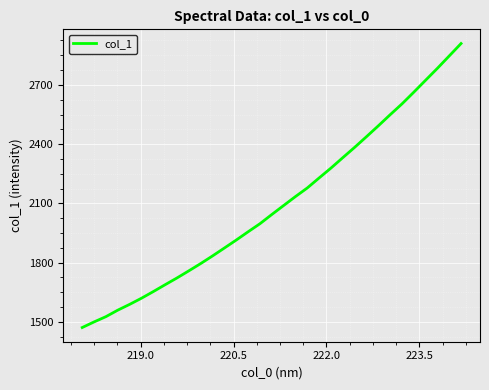

What is the difference between the maximum and minimum values?

1437.8